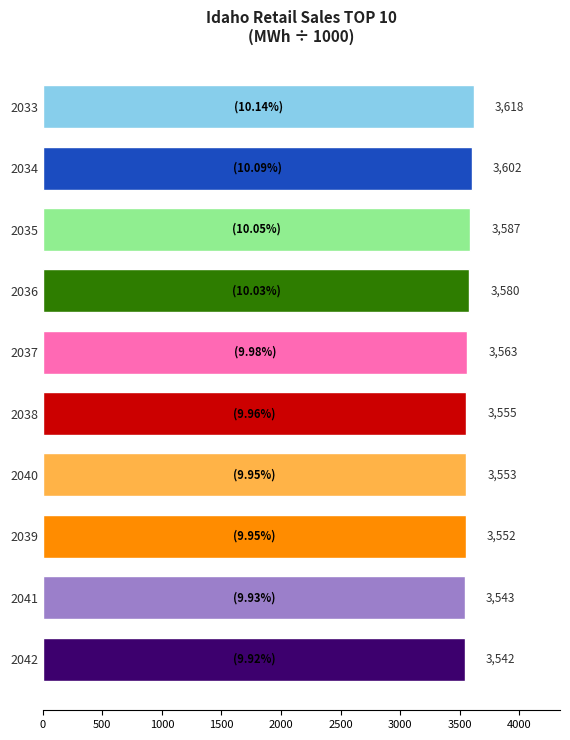

At which category does the chart reach its peak across all series?

2033